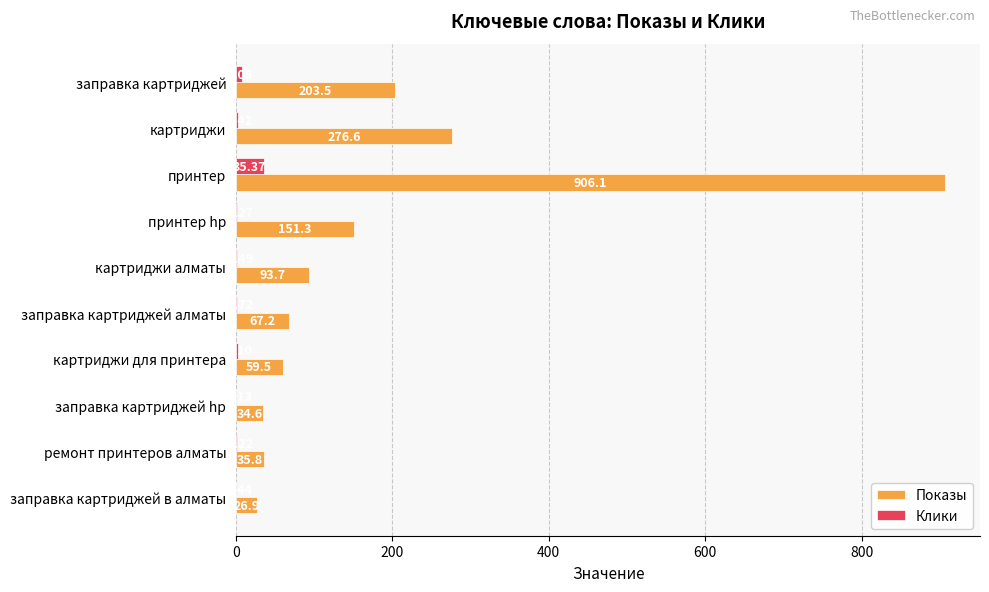

At which label does Показы reach its peak?

принтер